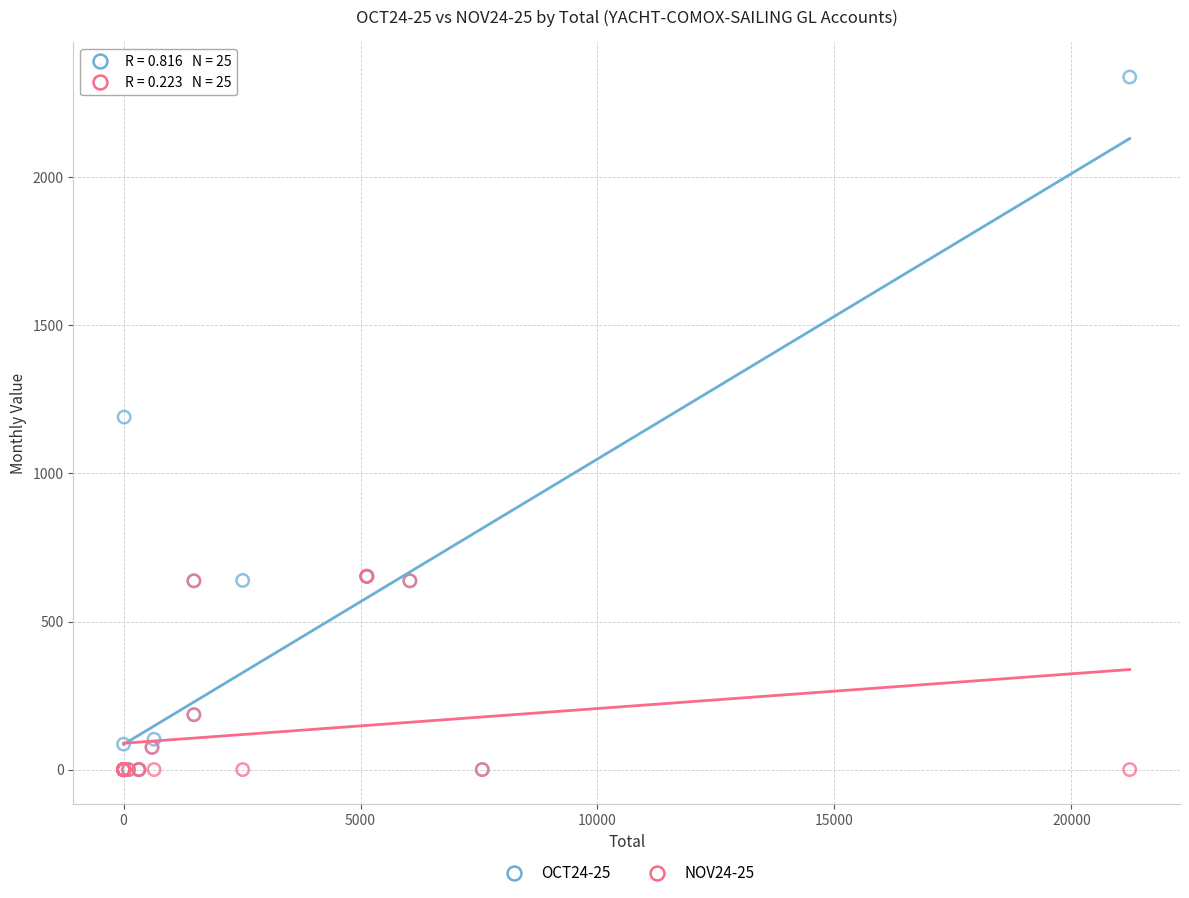

What are all the series names shown in the legend?

OCT24-25, NOV24-25